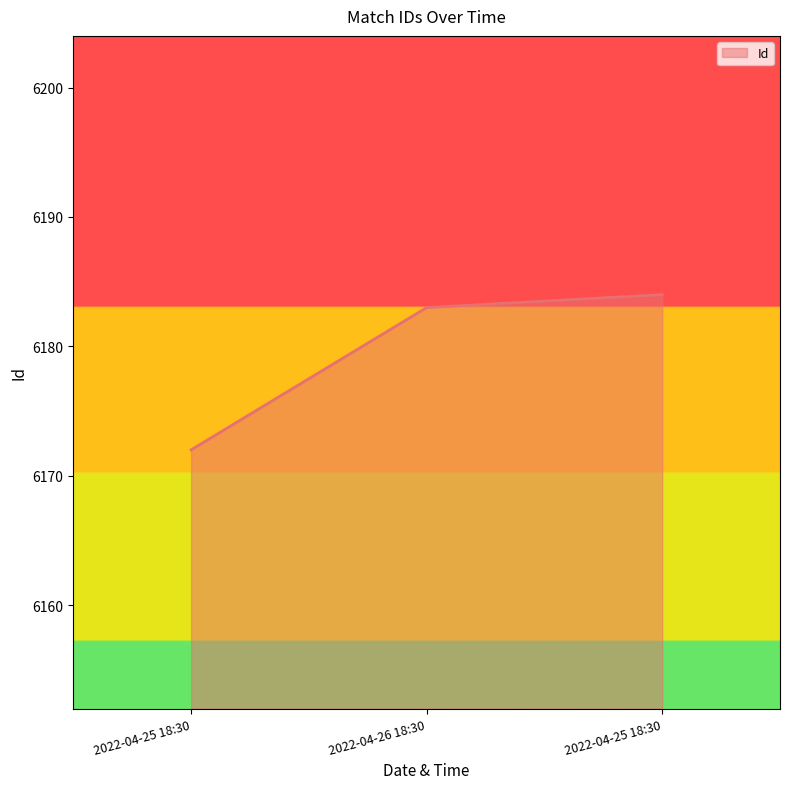

Reading right to left, transcribe all the data shown in this chart.

2022-04-25 18:30=6184	2022-04-26 18:30=6183	2022-04-25 18:30=6172